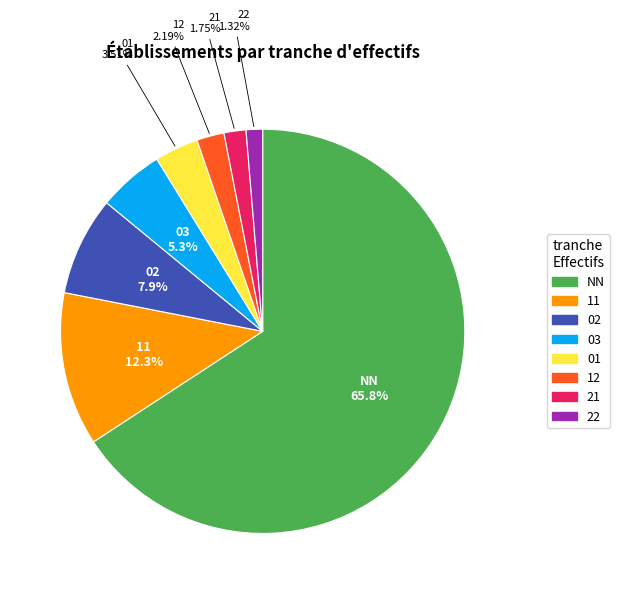

Is there any slice that represents more than half of the pie?

Yes